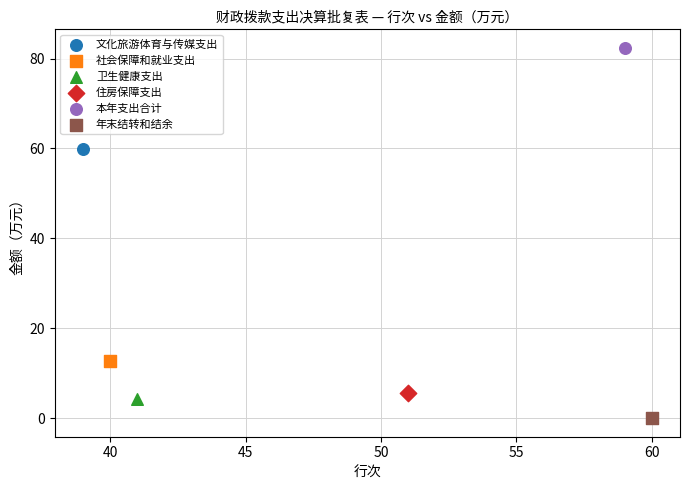

Which series contains the lowest Y value?

年末结转和结余